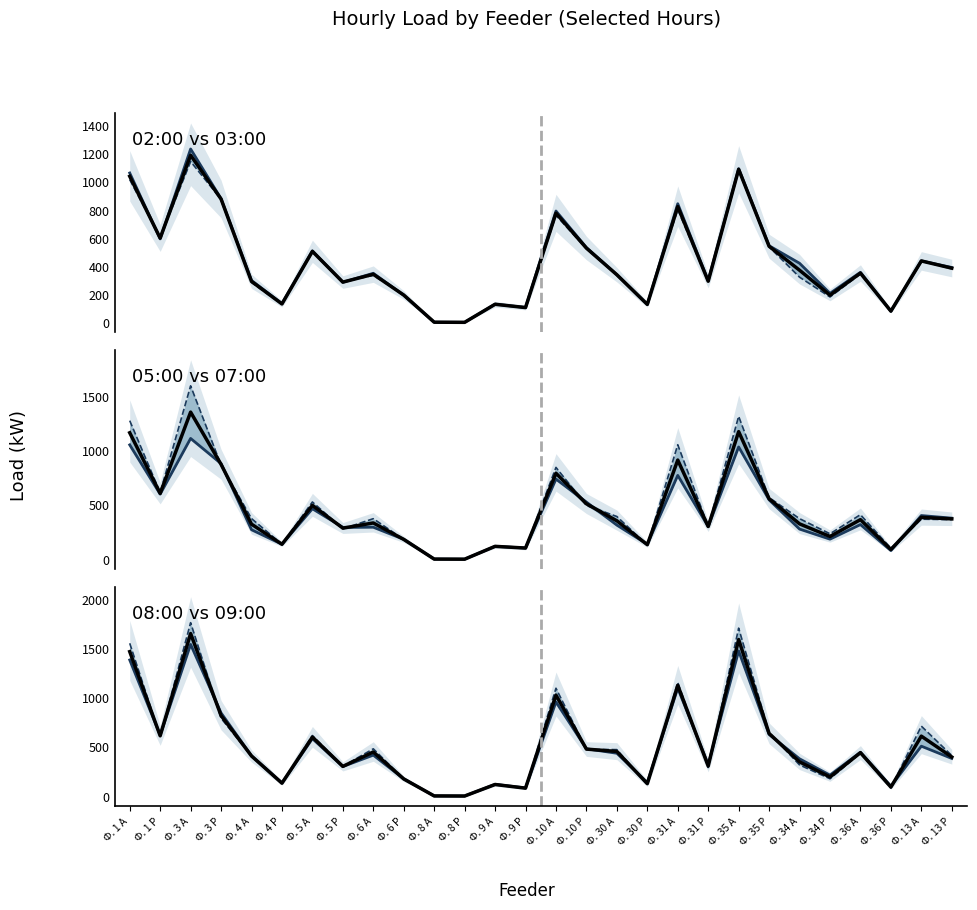

The 09:00 series shows 224.8 at Ф. 13 Р. True or false?

False